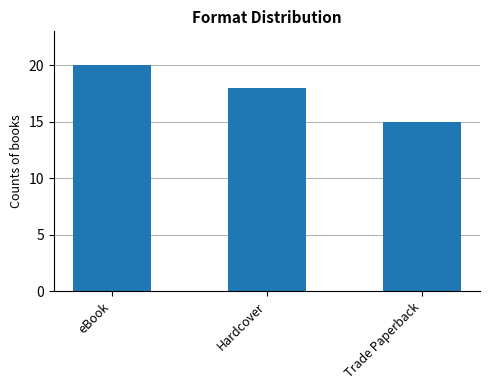

Is it true that the value at Hardcover is 18?

True